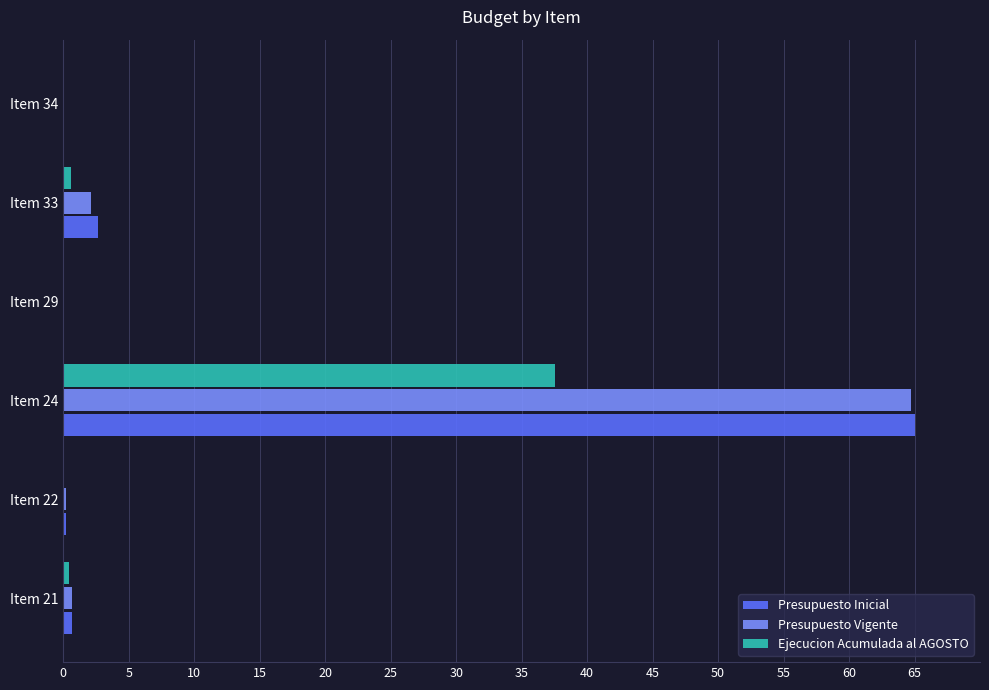

True or false: Presupuesto Vigente has a value of 0.7 at Item 21.

True